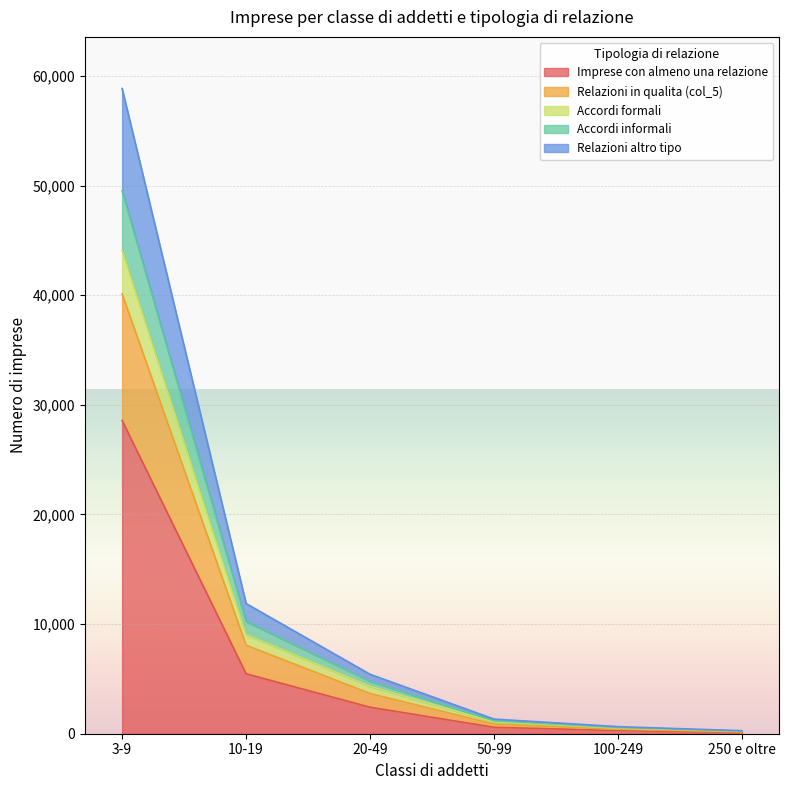

What is the highest value of the Accordi formali series?

44094